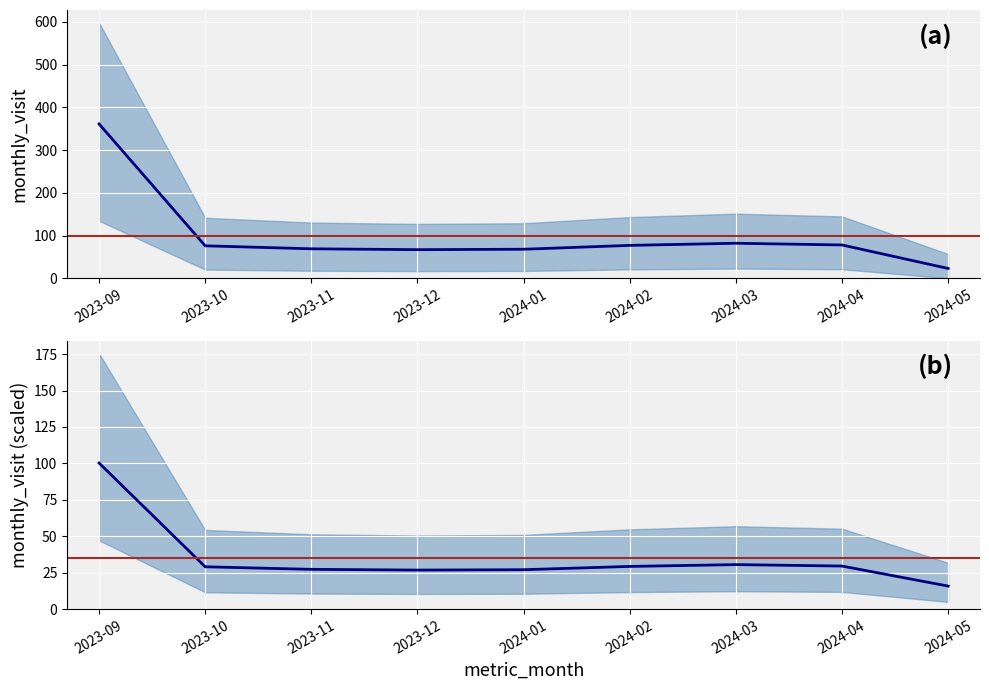

List the labels in order of value, smallest first.

2024-05, 2023-12, 2024-01, 2023-11, 2023-10, 2024-02, 2024-04, 2024-03, 2023-09